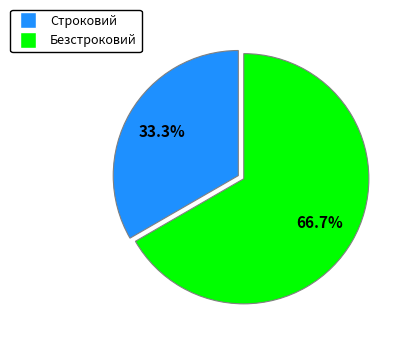

Combined, do Безстроковий and Строковий account for over 50%?

Yes